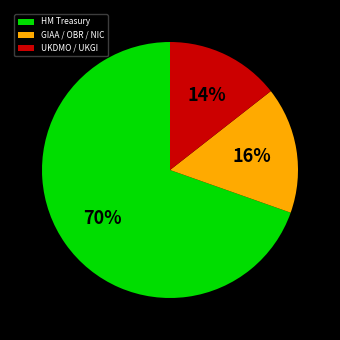

What percentage is the UKDMO / UKGI slice, to the nearest percent?

14%